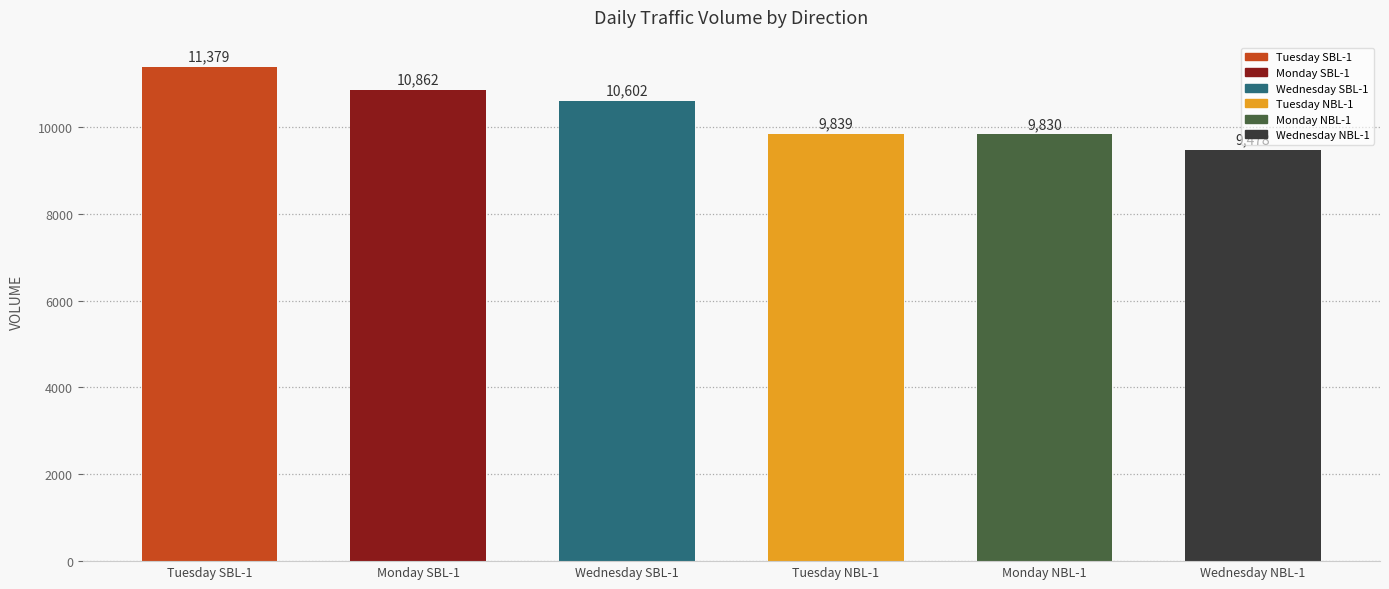

Rank the categories by value from lowest to highest.

Wednesday NBL-1, Monday NBL-1, Tuesday NBL-1, Wednesday SBL-1, Monday SBL-1, Tuesday SBL-1